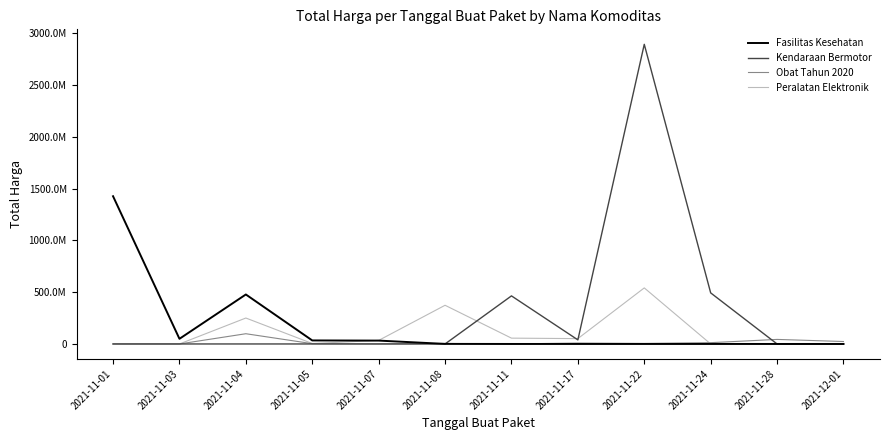

At how many categories does at least one series exceed 2475889683?

1